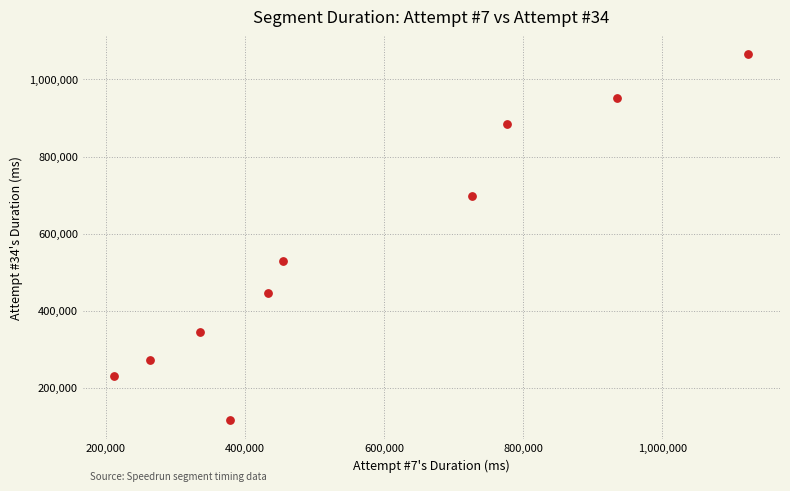

What Y value in the scatter plot is closest to 589882?

527975